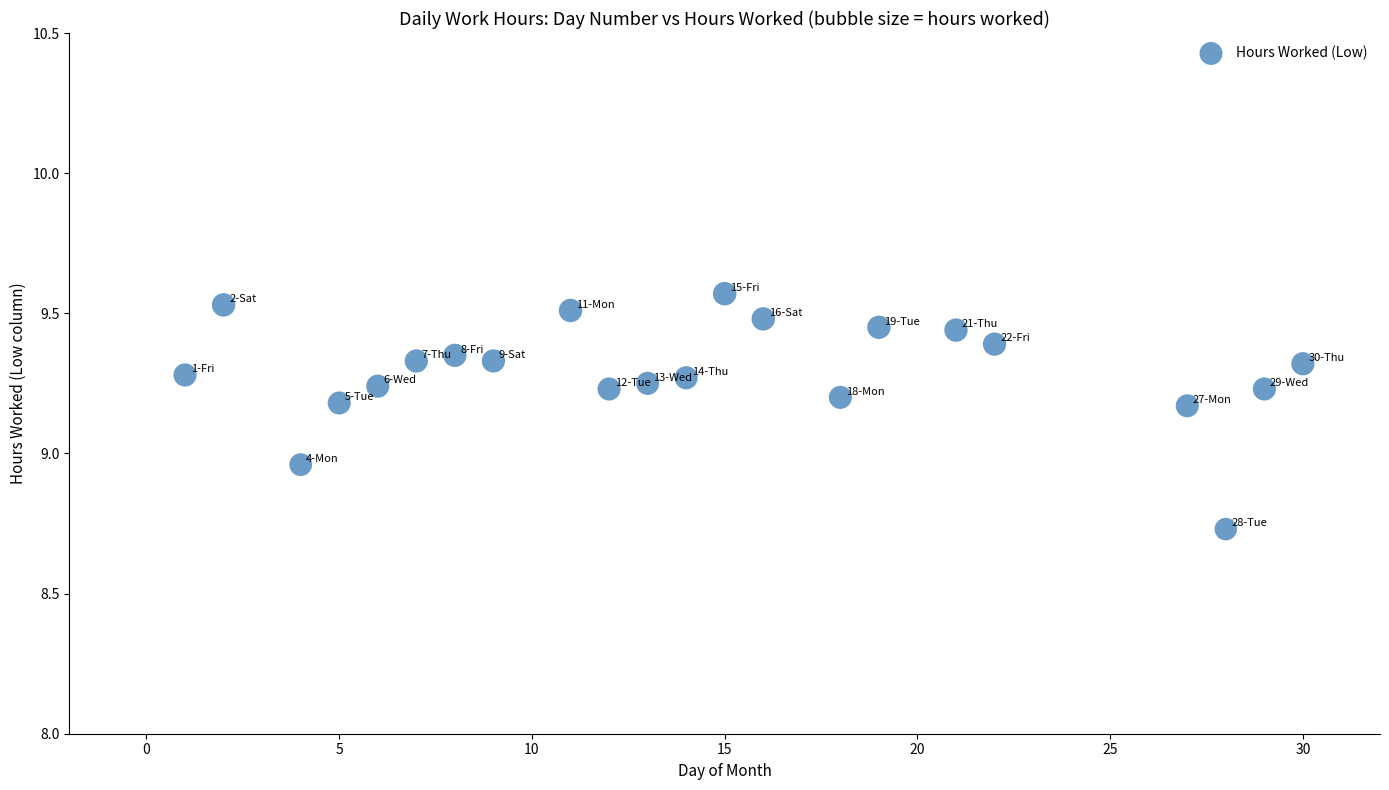

What is the range of Y values (max minus min)?

0.8